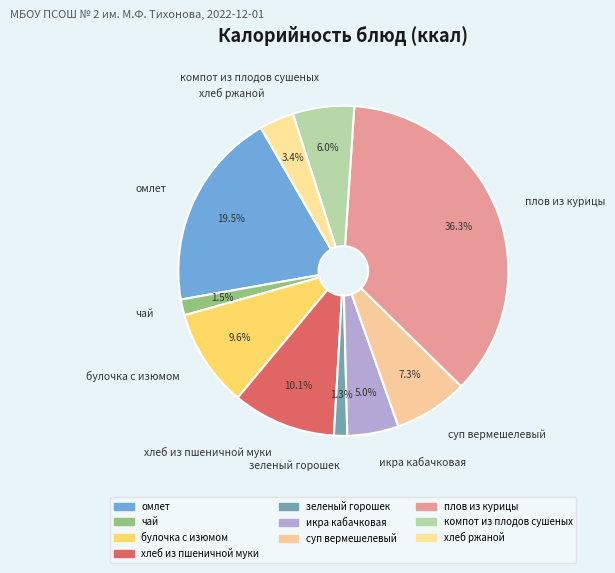

What is the largest slice in the pie chart?

плов из курицы